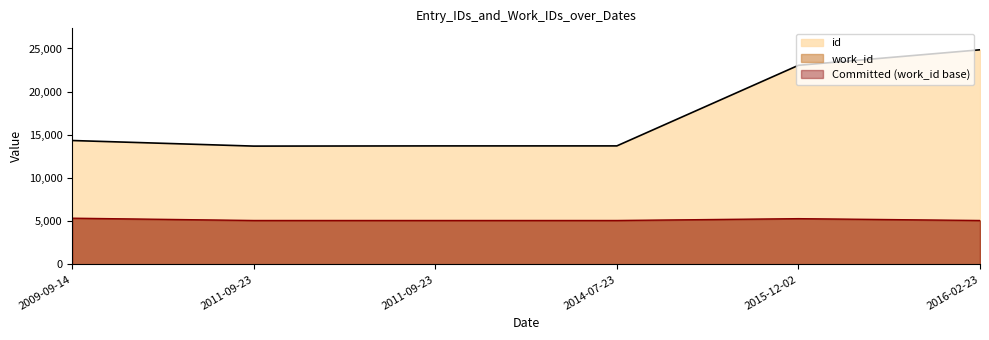

True or false: work_id and id cross at least once.

False